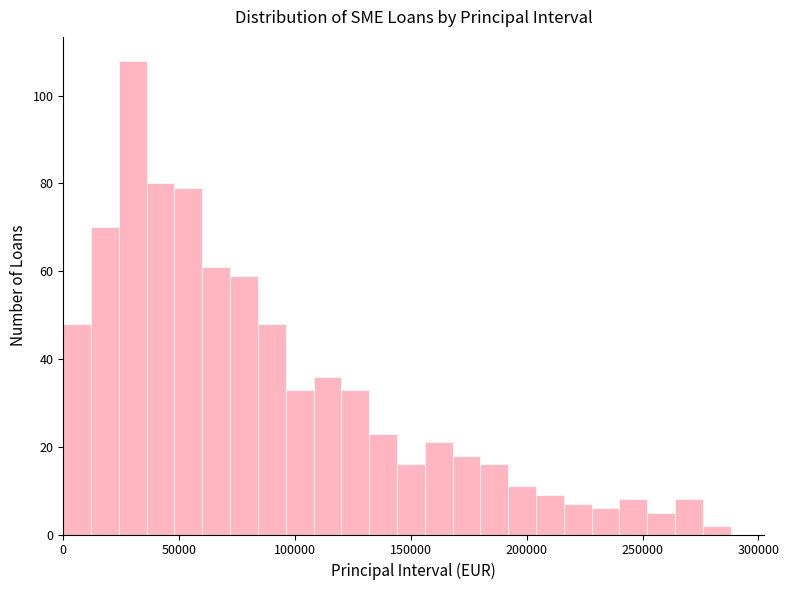

Around what value on the x-axis is the tallest bar? Give the approximate position of its centre, as read against the axis.

30000